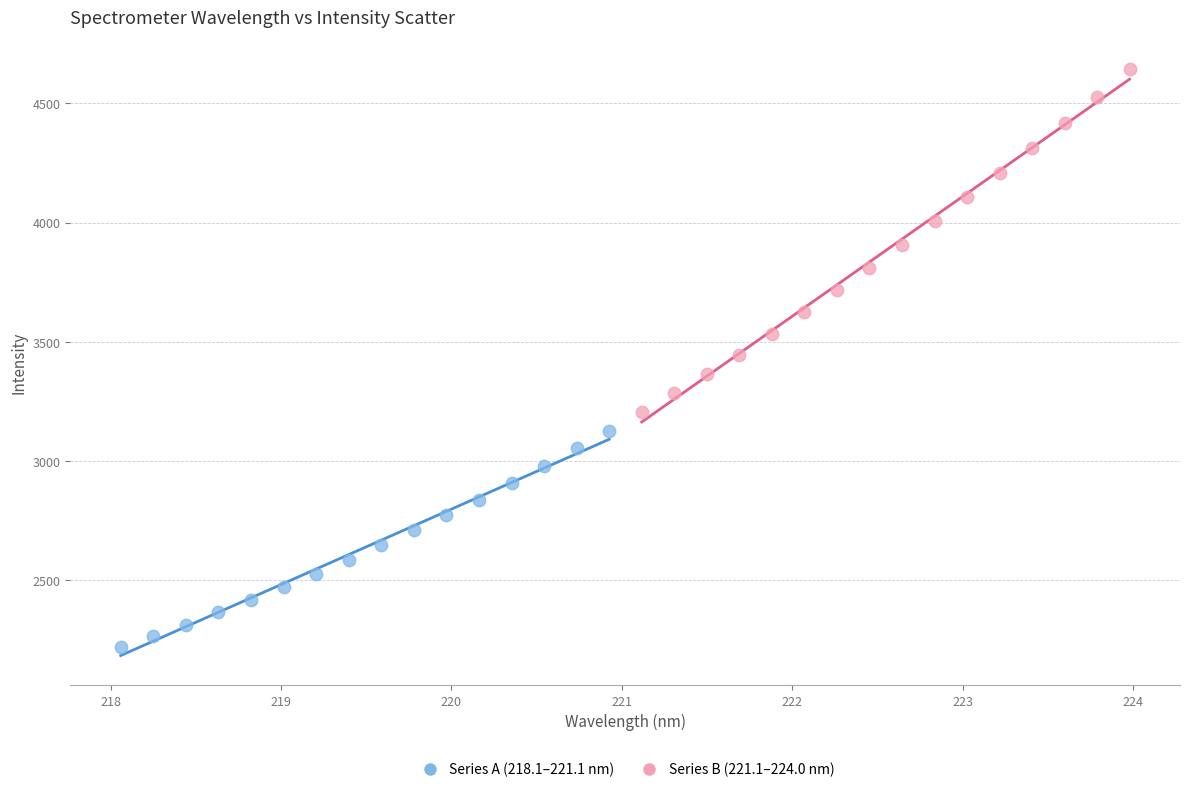

Which series has the largest Y range (max minus min)?

Series B (221.1–224.0 nm)